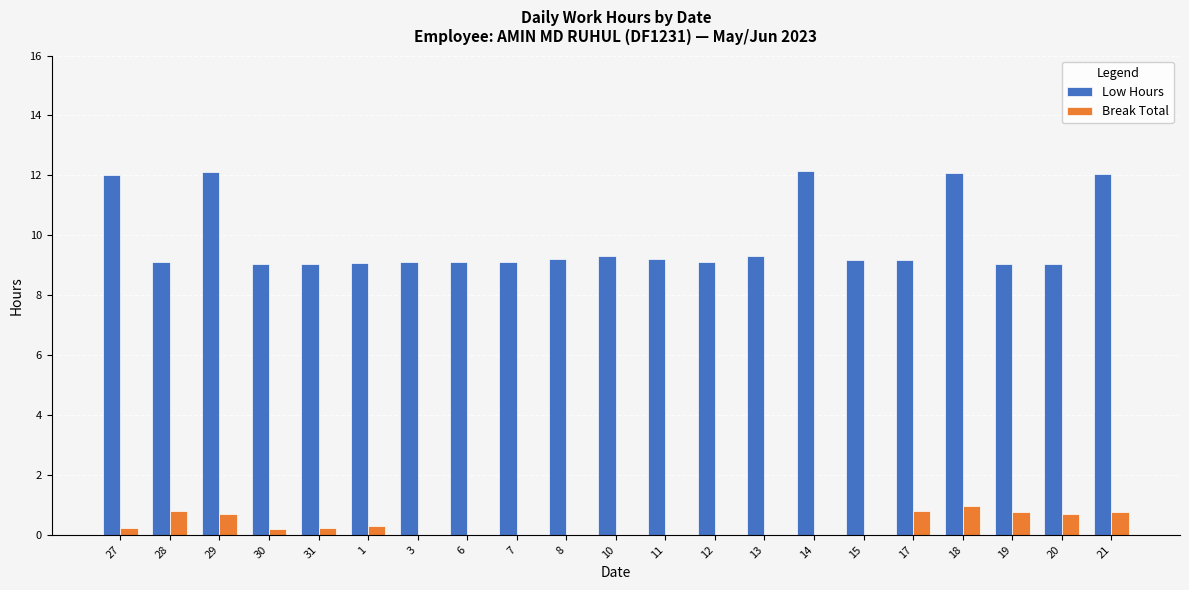

Which series has the largest range (max minus min)?

Low Hours